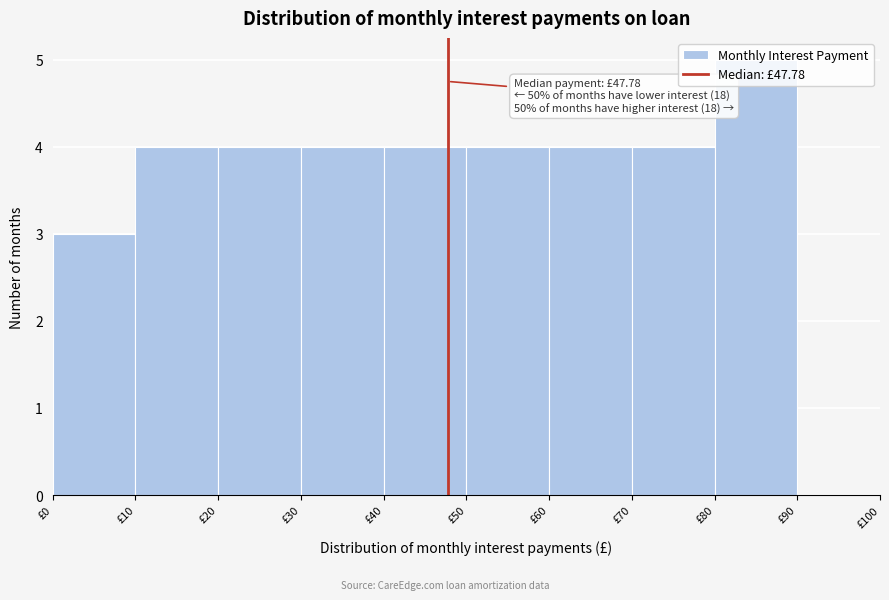

Over which range of the x-axis is the bar tallest?

80 to 90